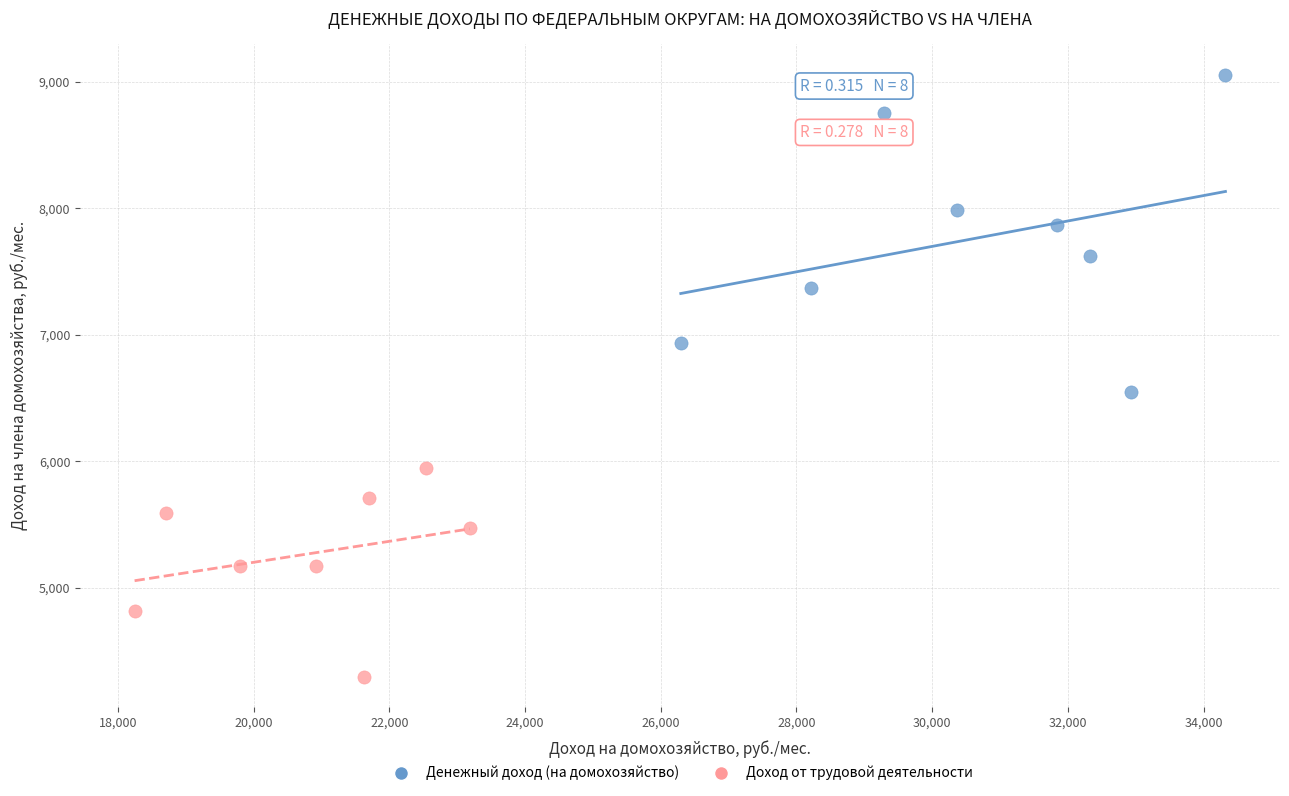

Which series contains the lowest Y value?

Доход от трудовой деятельности